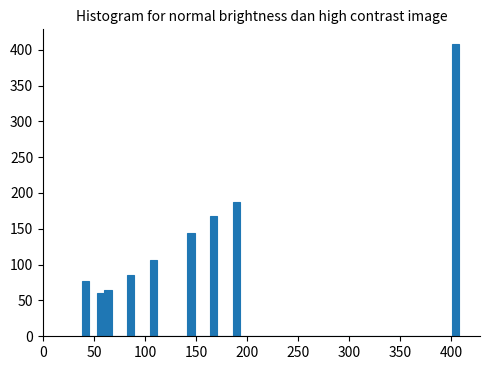

Read against the x-axis, roughly where is the centre of the tallest bar?

405